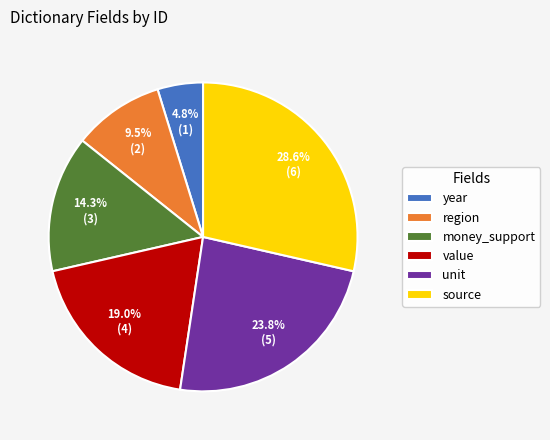

Is unit the majority of the pie?

No